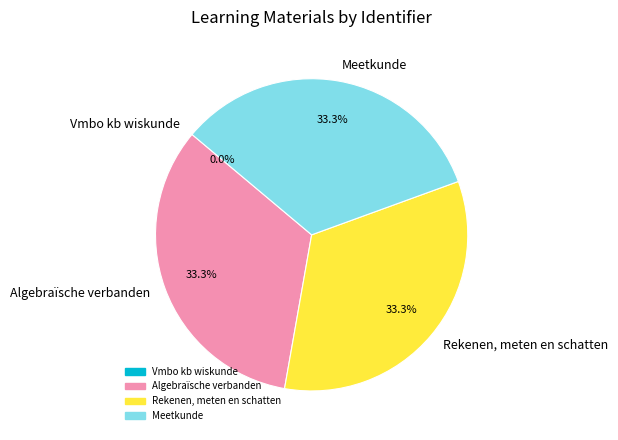

To the nearest percent, what is the average slice percentage?

25%